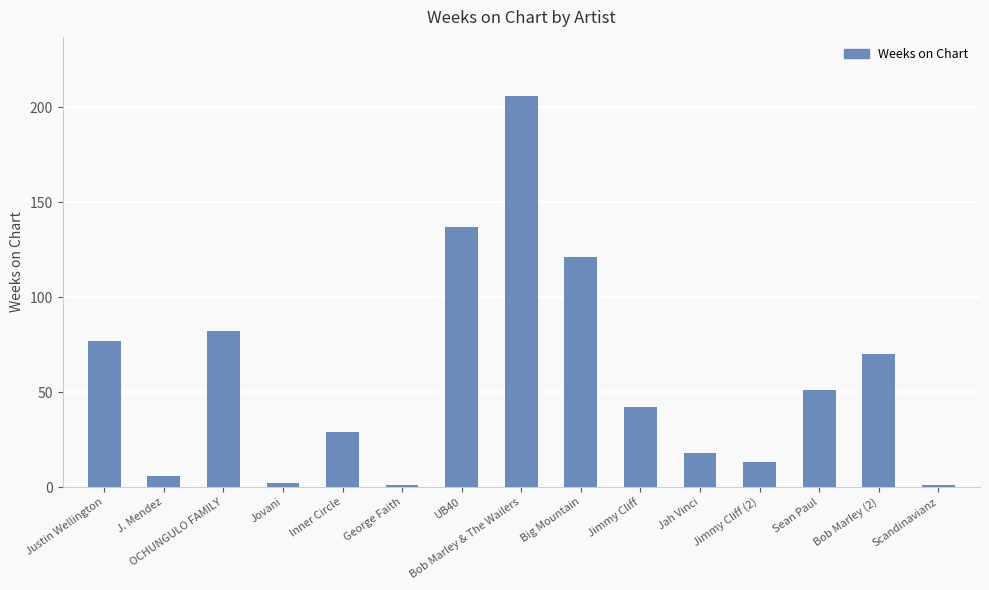

What is the change in value from J. Mendez to Inner Circle?

+23